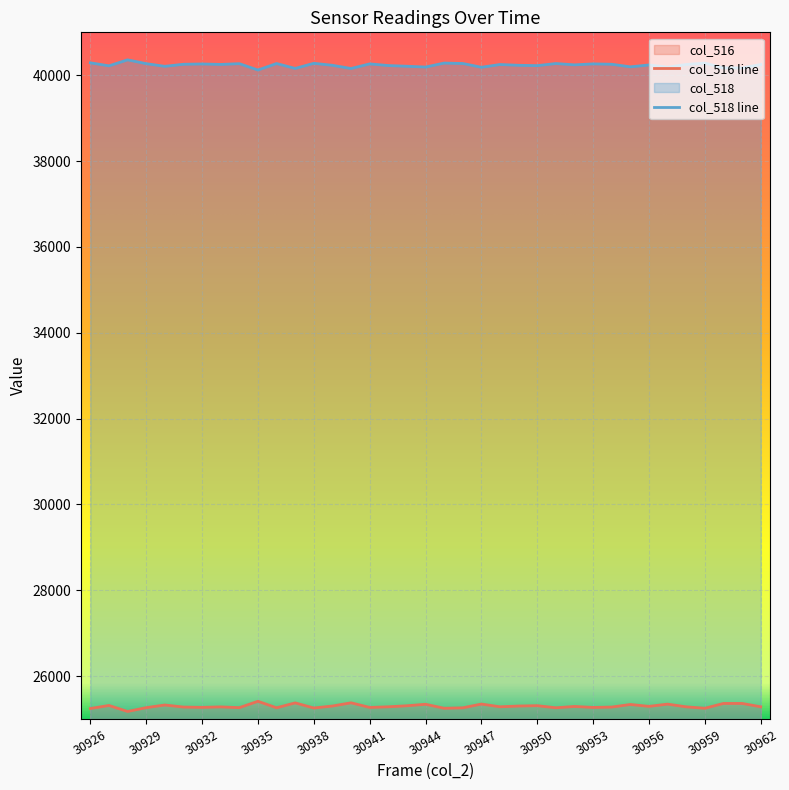

What is the sum of the col_516 values at 30951 and 30941?

50532